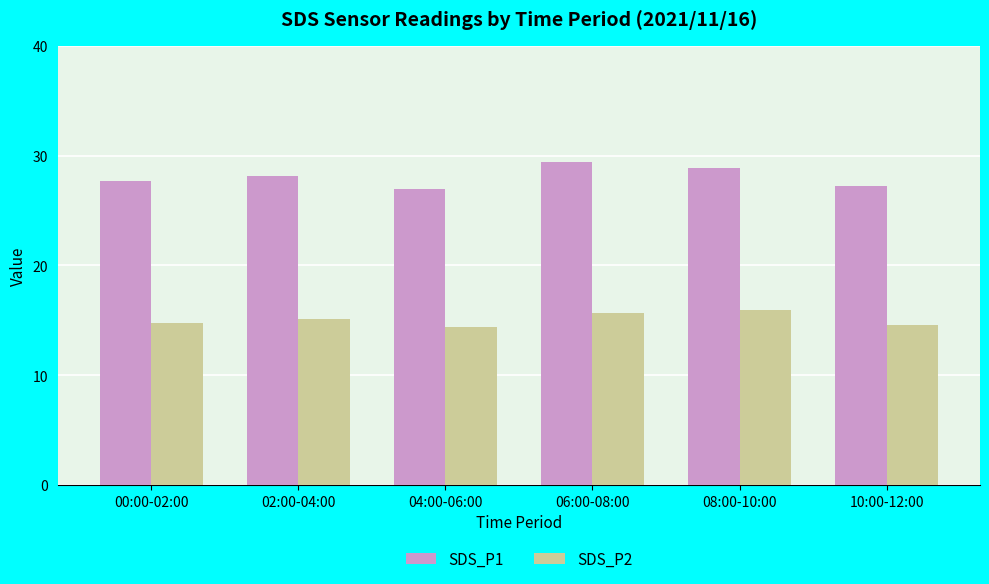

What is the difference between the SDS_P1 values at 10:00-12:00 and 08:00-10:00?

1.6